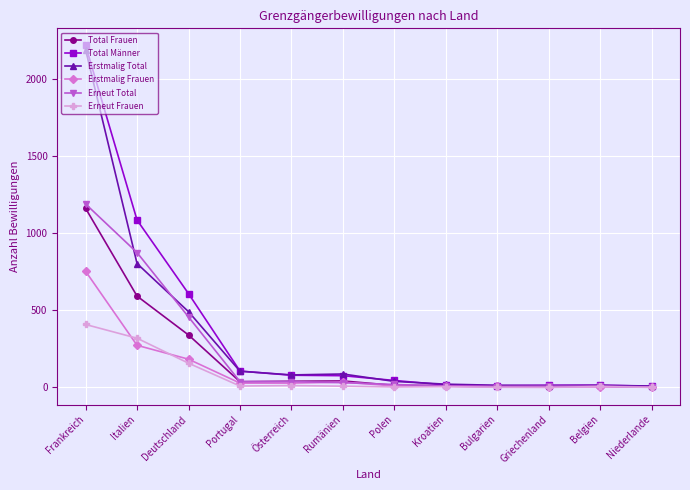

How many lines are shown in the chart?

6